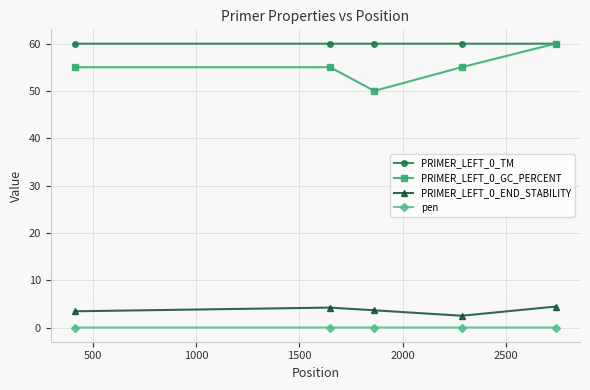

What is the value of the PRIMER_LEFT_0_GC_PERCENT point at the 4th from the left?

55.0